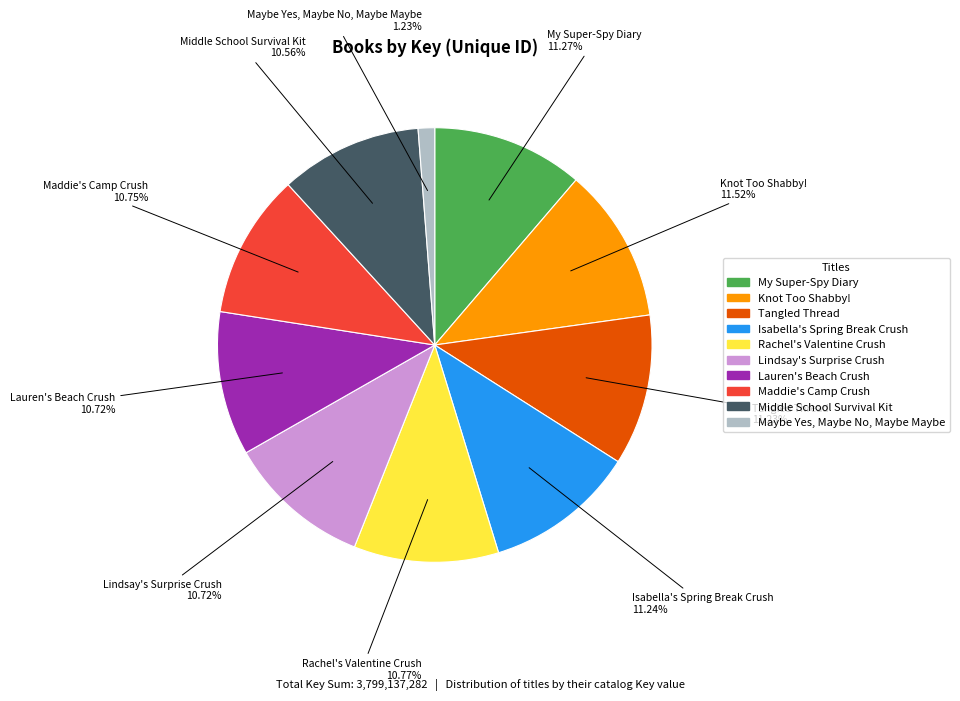

How many slices are in this pie chart?

10